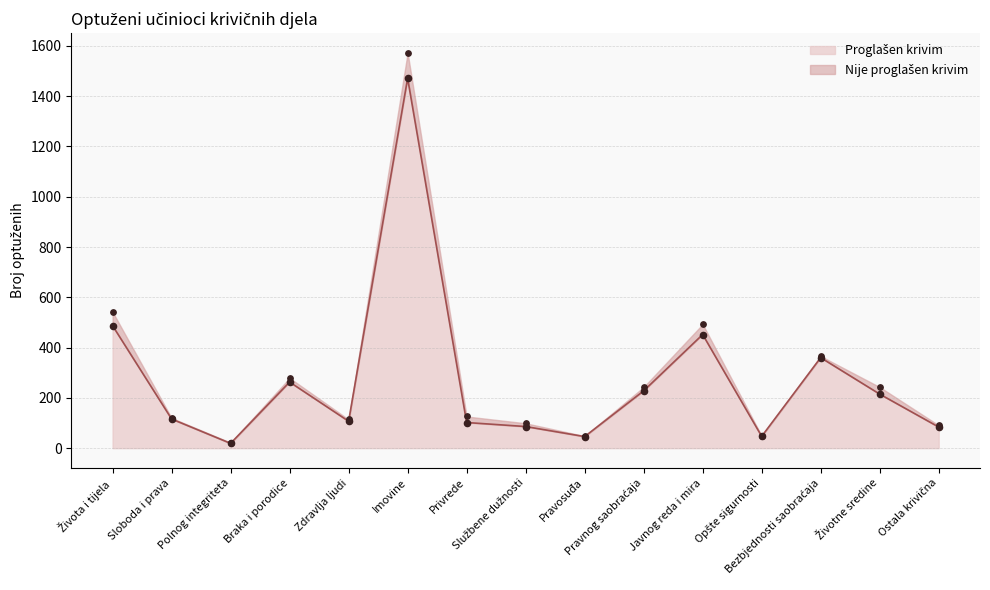

What is the ratio of the value at Zdravlja ljudi to the value at Sloboda i prava?

0.9